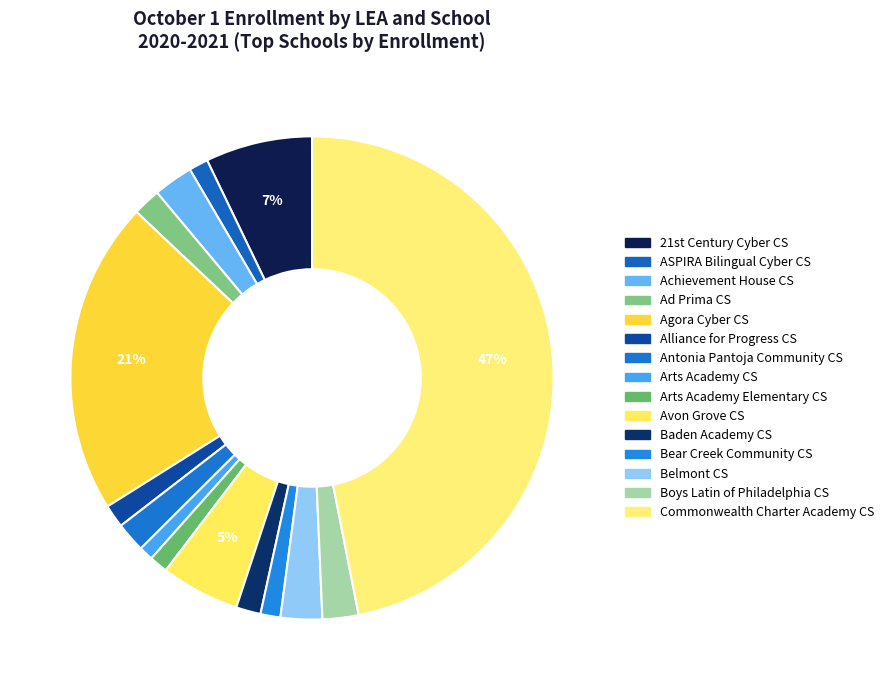

Count the number of slices in the pie.

15